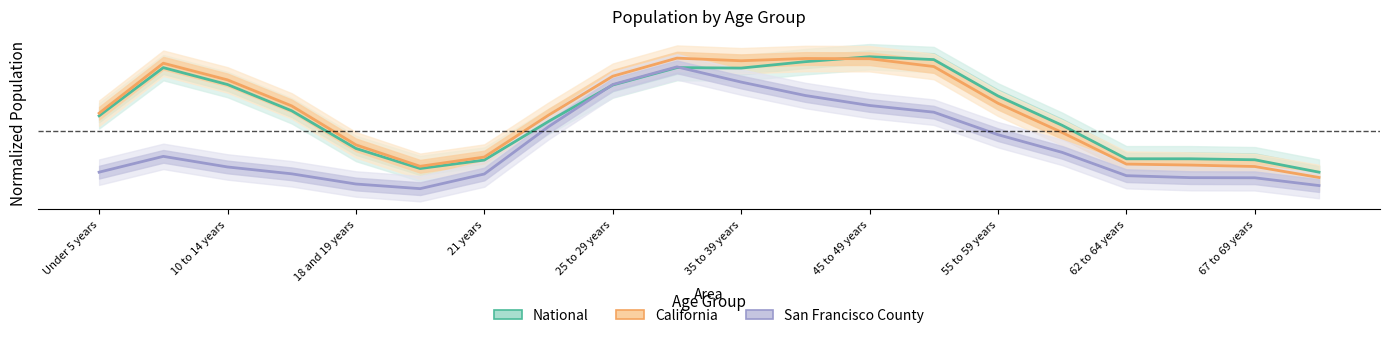

True or false: San Francisco County has a value of 0.4 at 15.

True